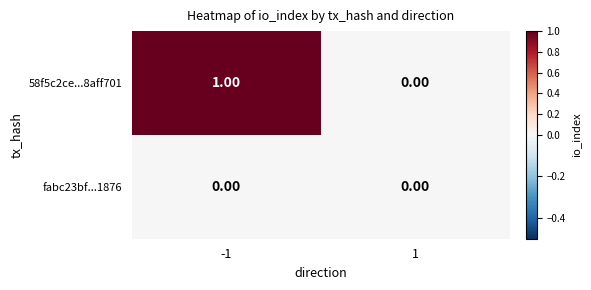

Rank the series by their average value, from lowest to highest.

fabc23bf...1876, 58f5c2ce...8aff701